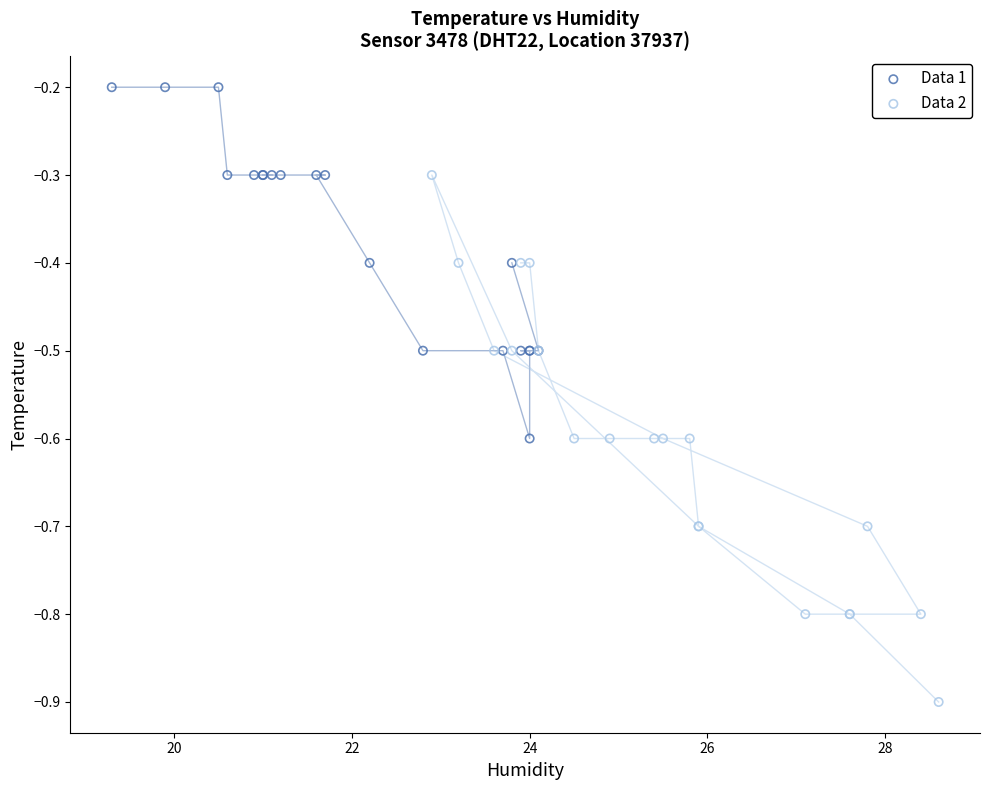

Which series reaches the minimum Y coordinate?

Data 2